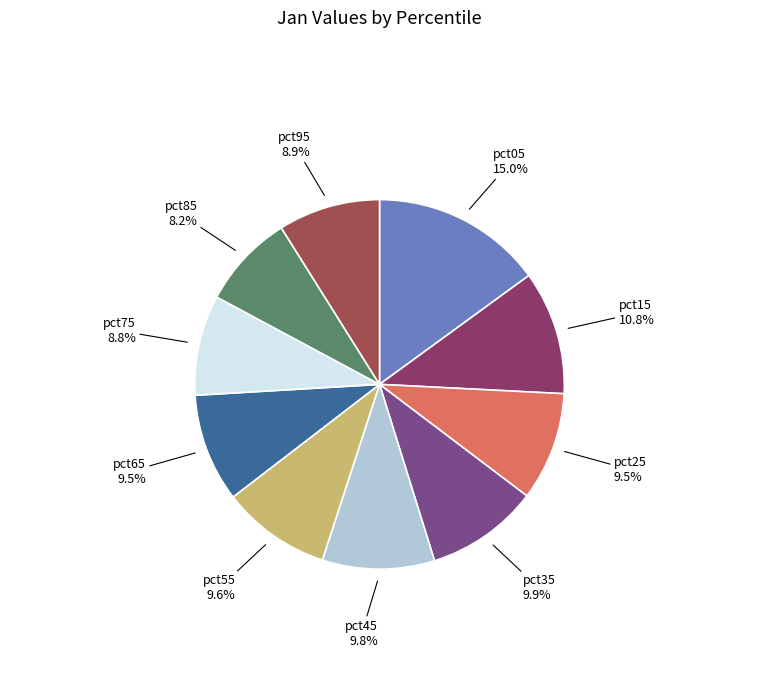

How many segments does this pie chart have?

10